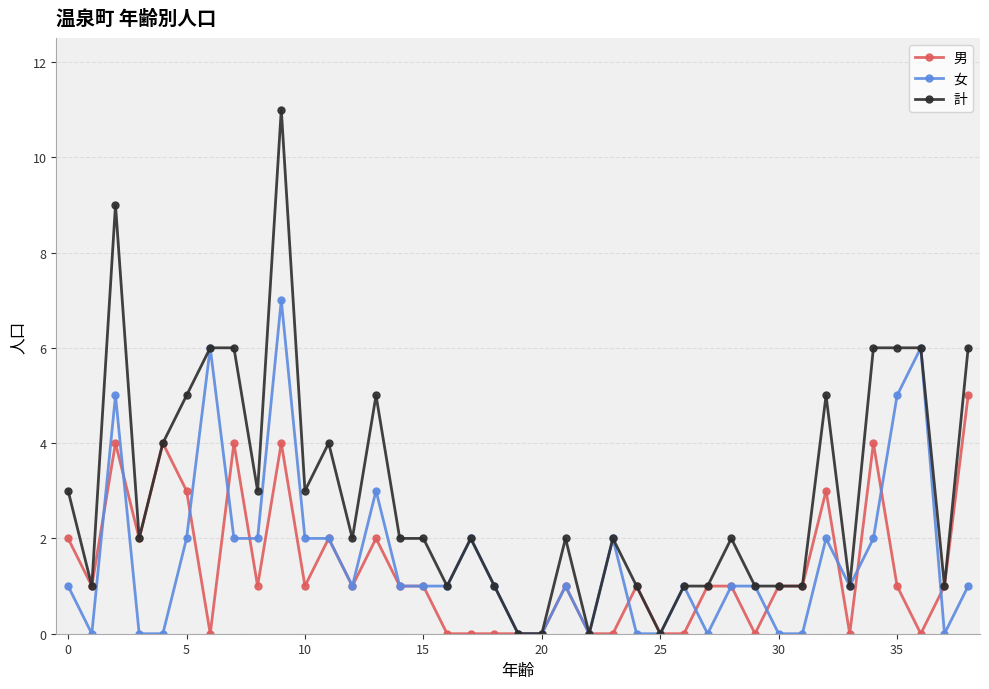

Rank the series by their maximum value, from highest to lowest.

計, 女, 男